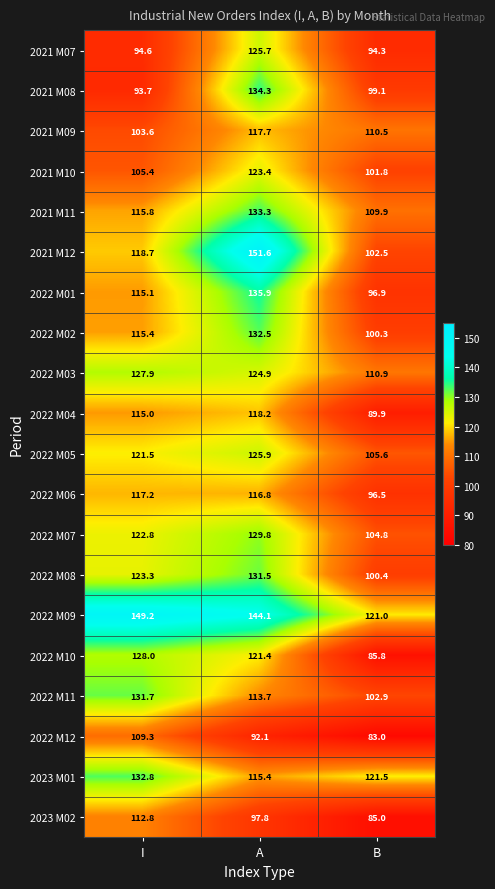

Which series has the largest range (max minus min)?

2021 M12